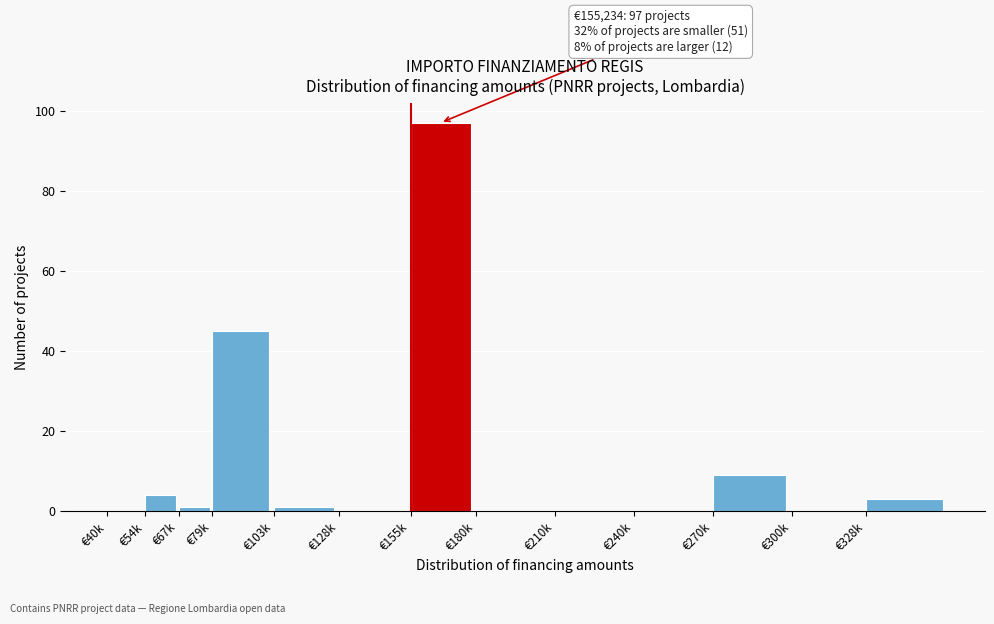

Reading left to right, extract all data points from this chart.

€40k=0	€54k=4	€67k=1	€79k=45	€103k=1	€128k=0	€155k=97	€180k=0	€210k=0	€240k=0	€270k=9	€300k=0	€328k=3